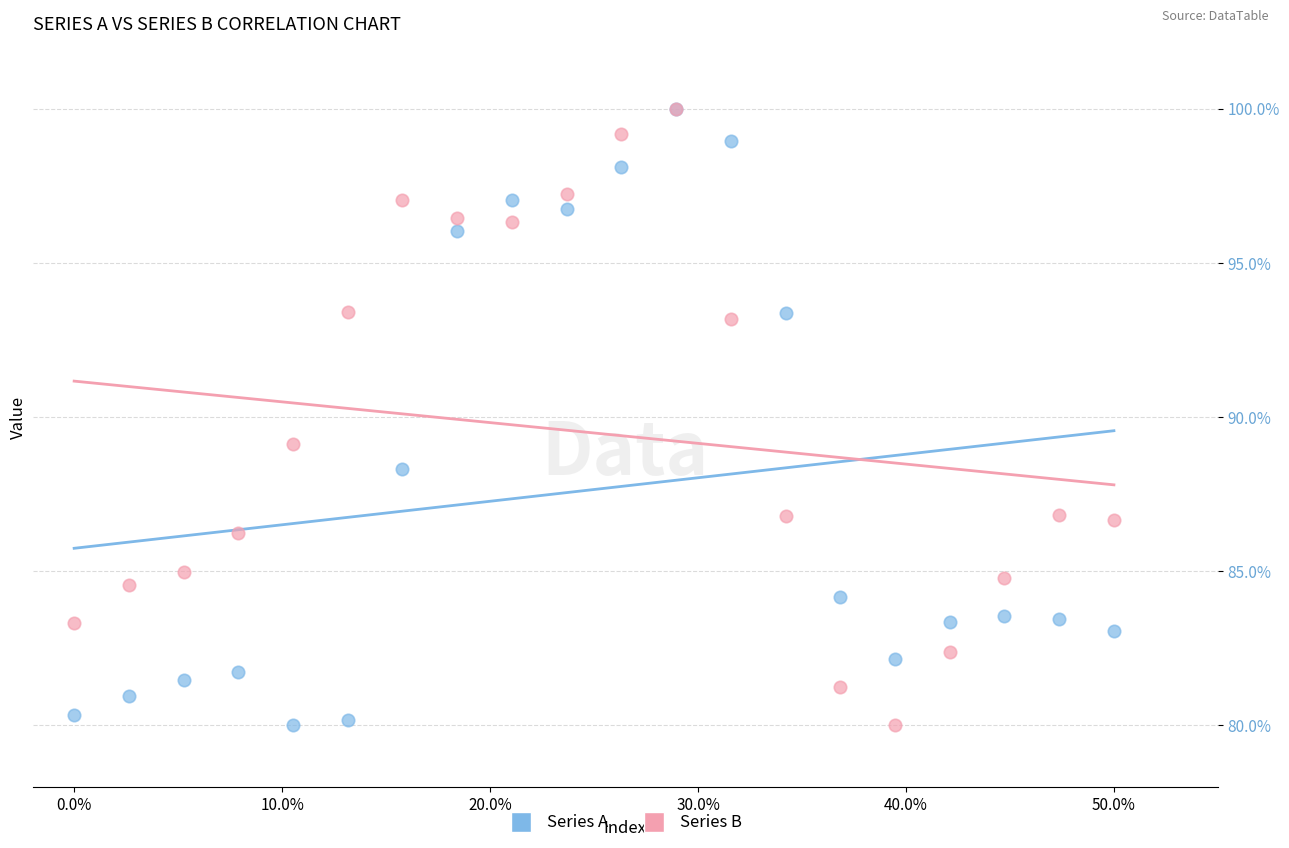

In the Series B series, what Y value is closest to 90?

89.1